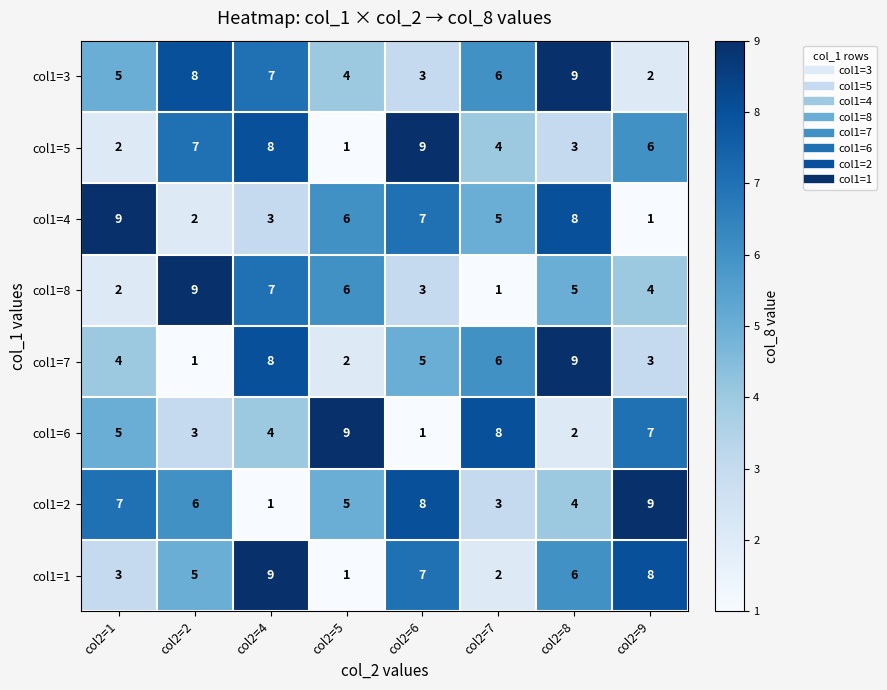

What is the maximum value shown in the chart?

9